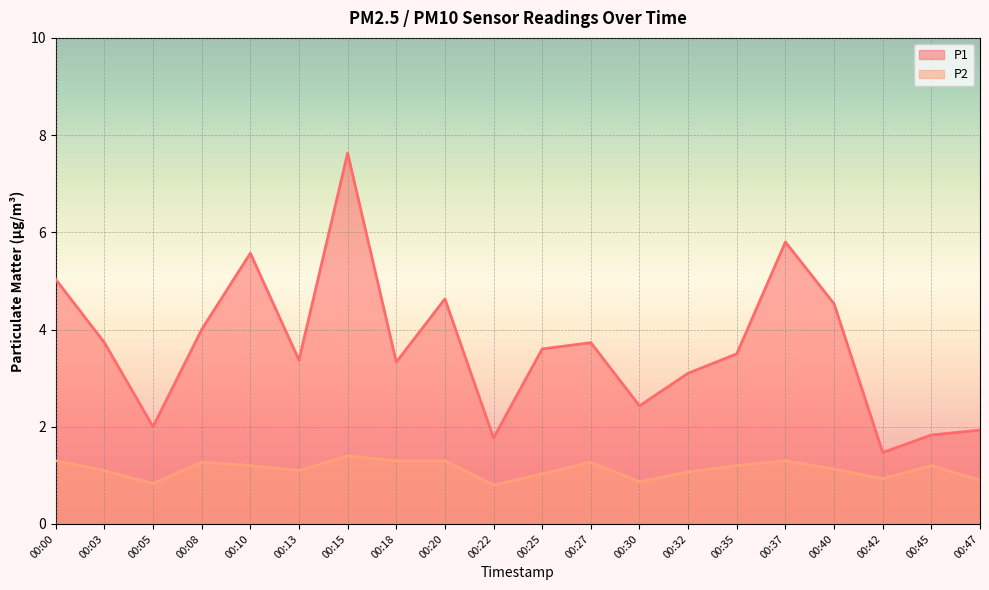

What value does the P1 series have at 00:47?

1.9